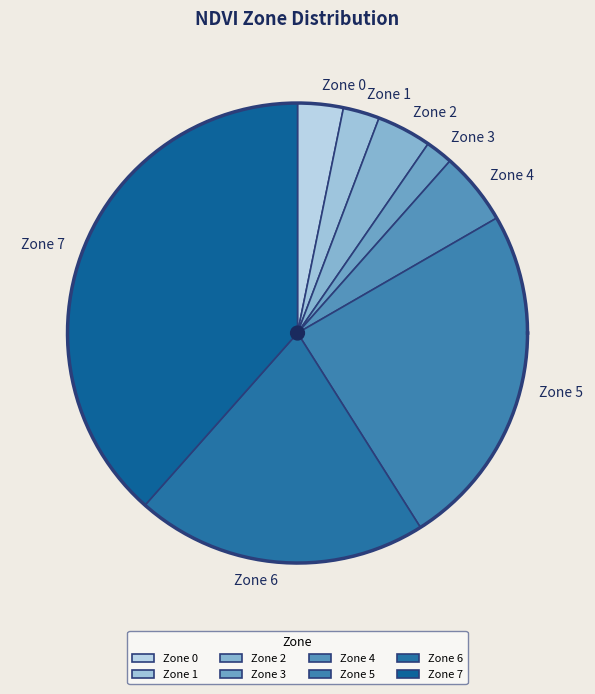

What percentage do Zone 4 and Zone 3 together represent?

7.1%